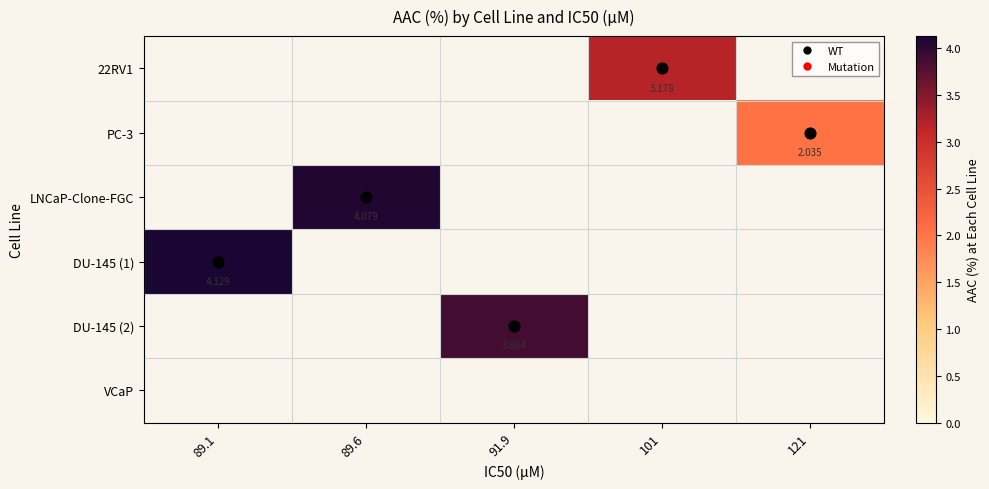

What is the minimum value shown in the chart?

2.0